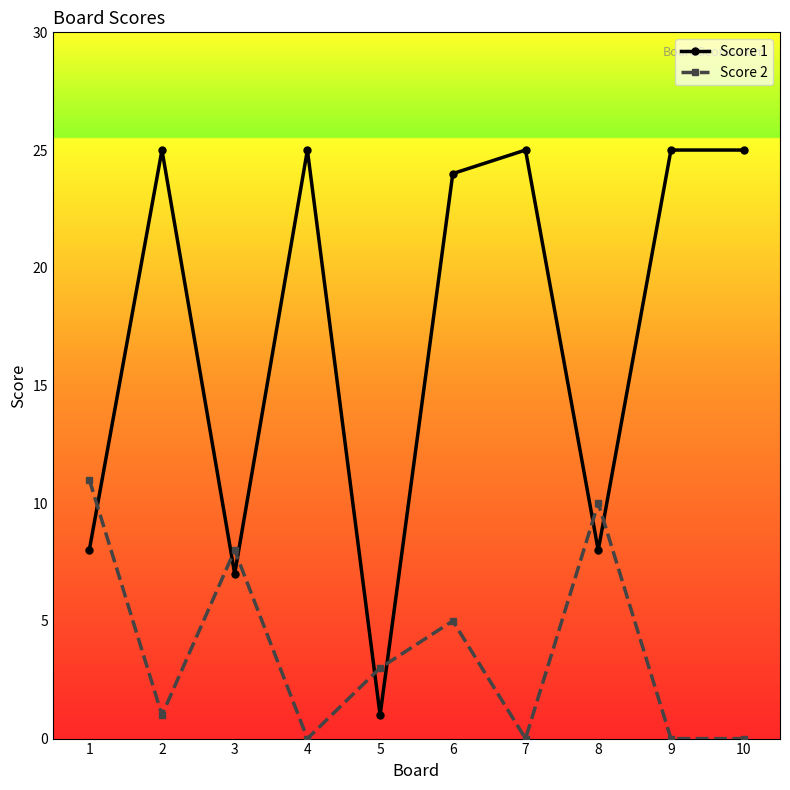

Which series has the widest spread of values?

Score 1